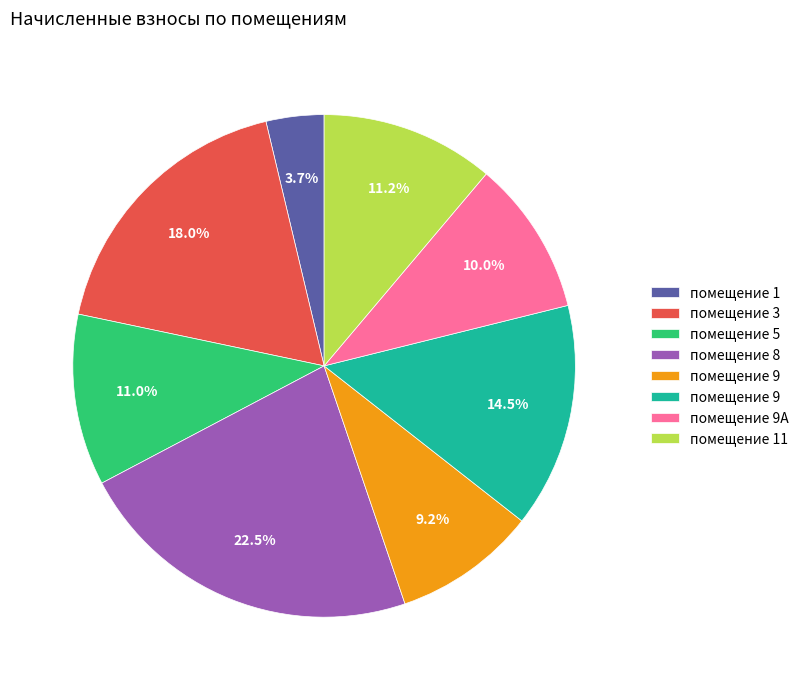

How many segments does this pie chart have?

8